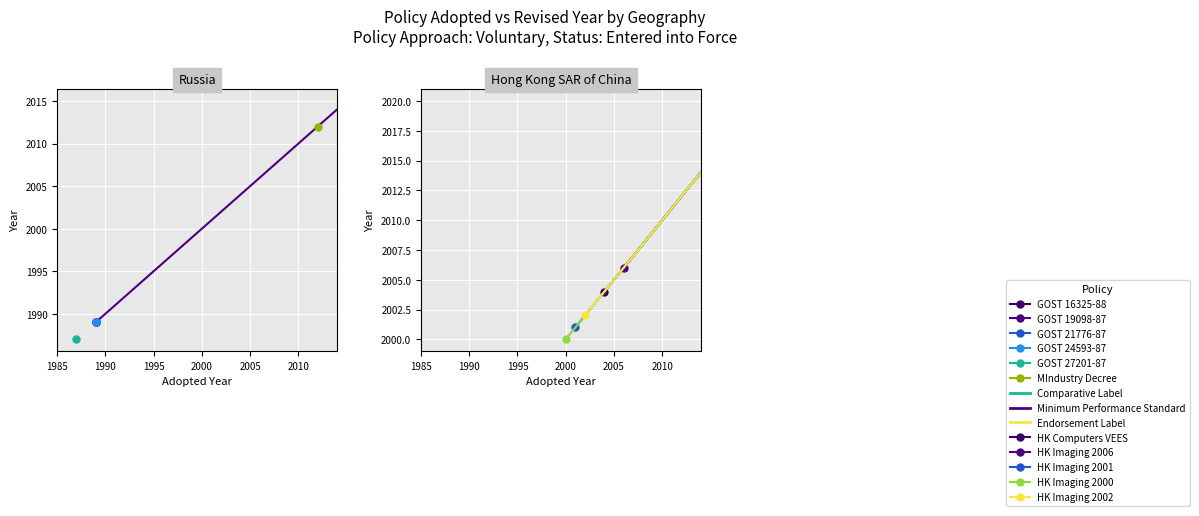

Which series has the largest range (max minus min)?

GOST 19098-87